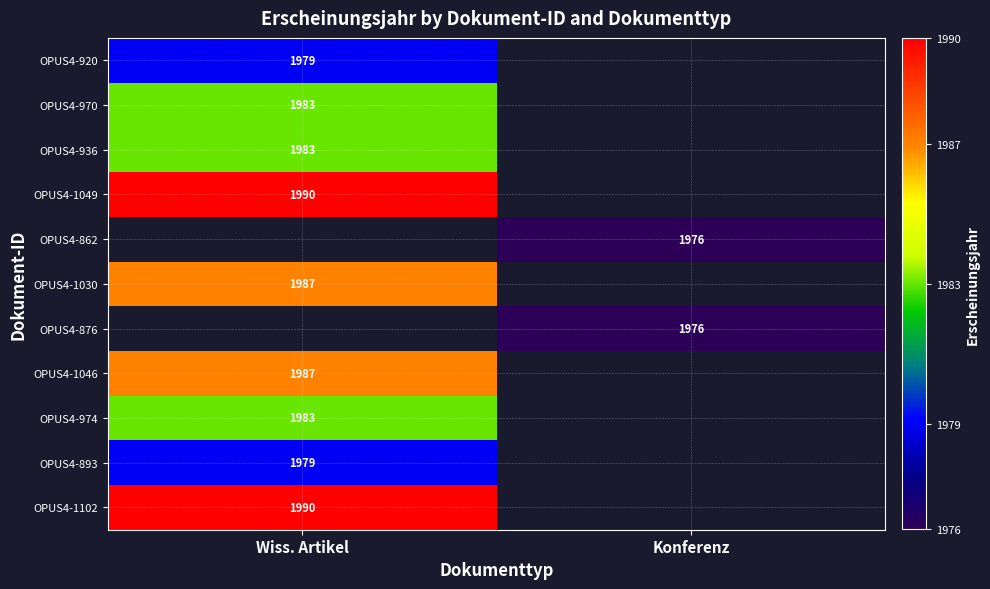

The OPUS4-970 series shows 2625.8 at Wiss. Artikel. True or false?

False